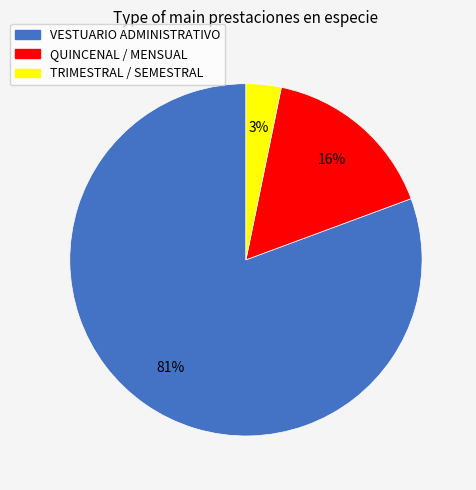

To the nearest percent, what percentage of the pie is TRIMESTRAL / SEMESTRAL?

3%